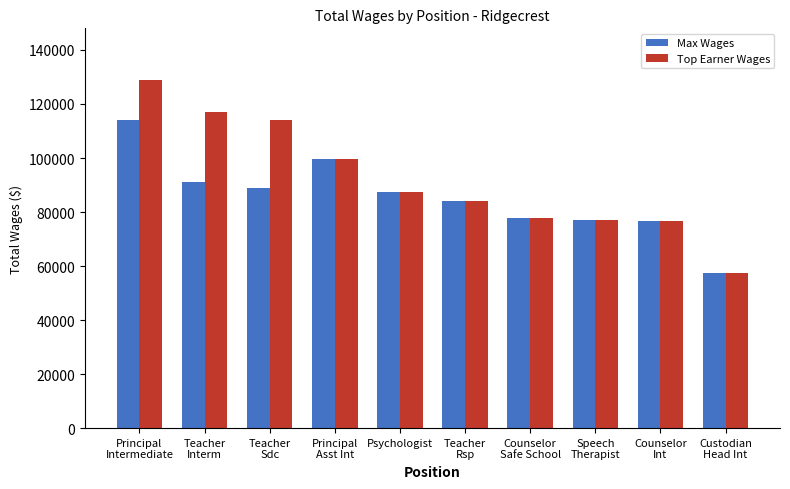

True or false: Max Wages has a value of 87583 at Psychologist.

True